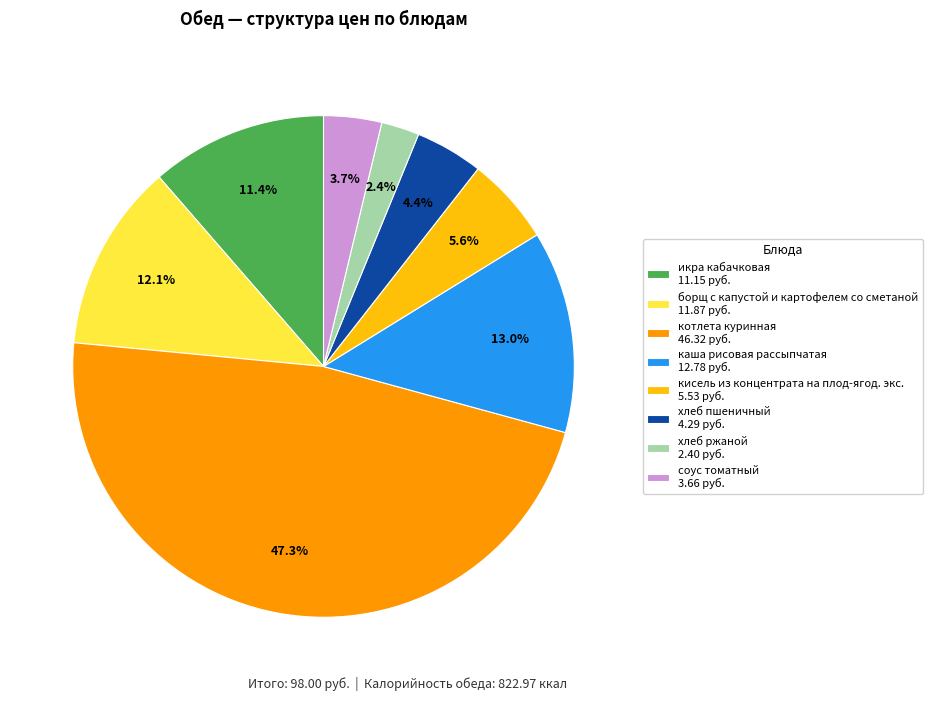

Is it true that котлета куринная is 56% of the pie?

False